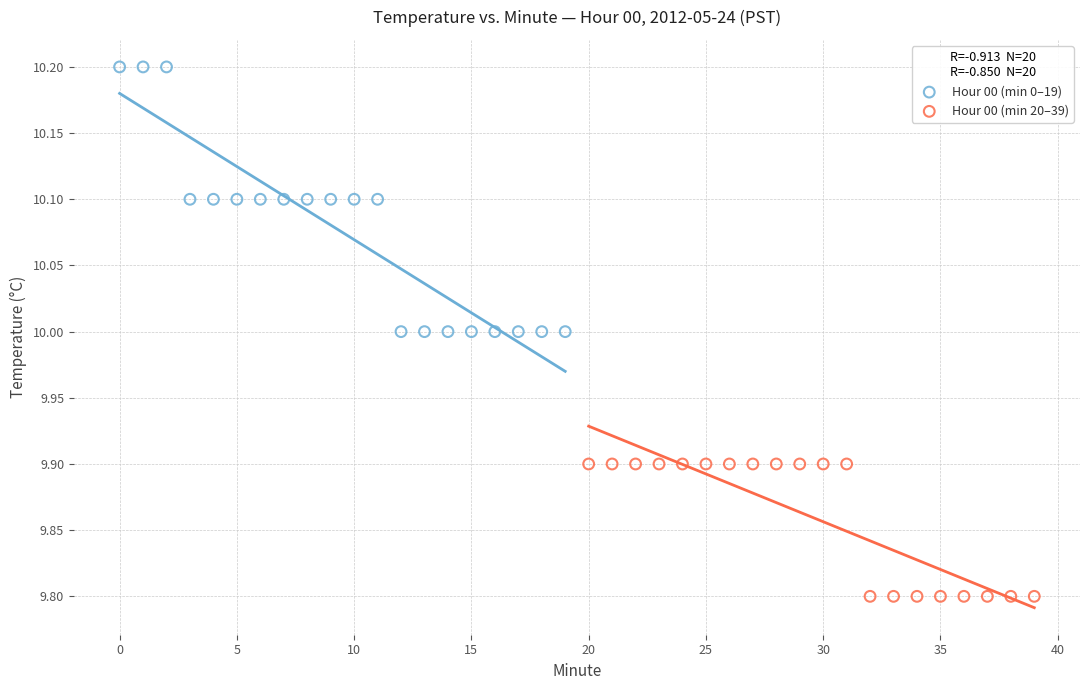

Which series reaches the maximum Y coordinate?

Hour 00 (min 0–19)